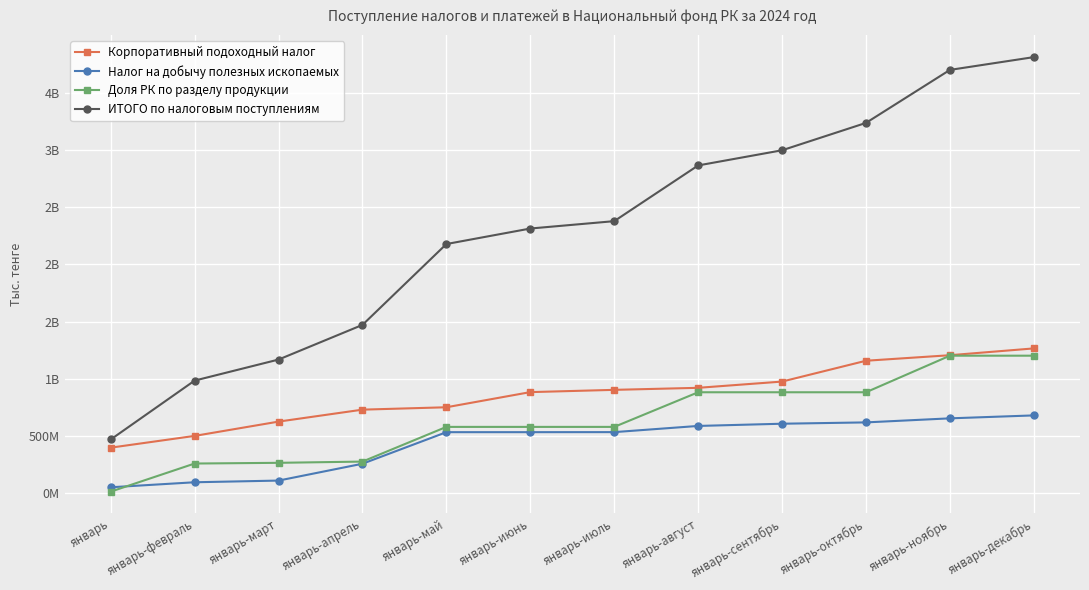

What is the value of the Корпоративный подоходный налог point at the 4th from the left?

731092251